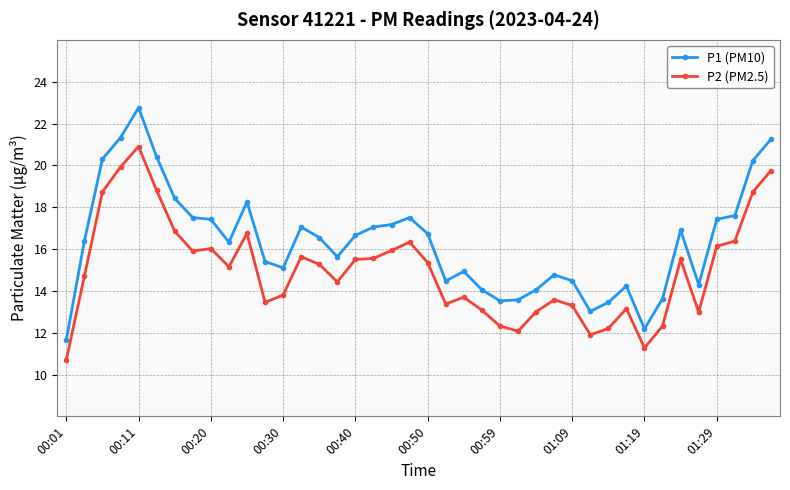

Does the chart have visible grid lines?

Yes